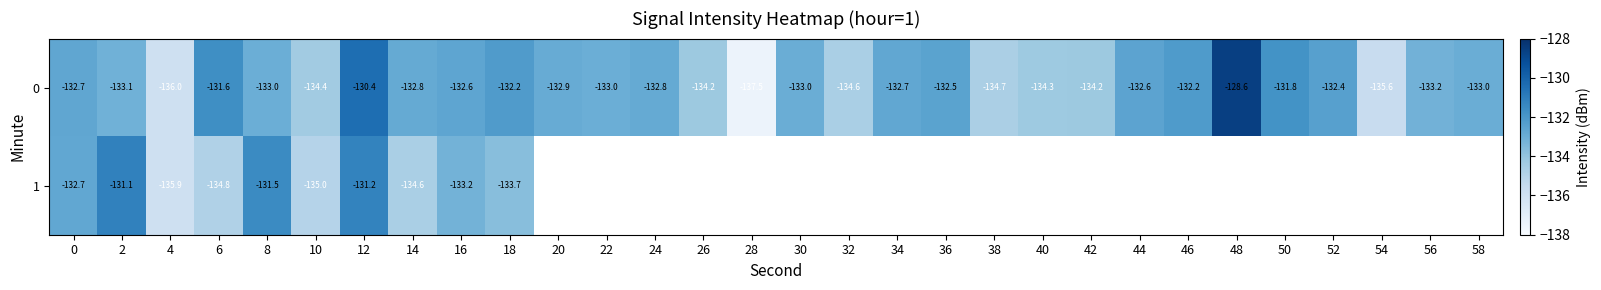

Which category has the lowest value across all series?

28